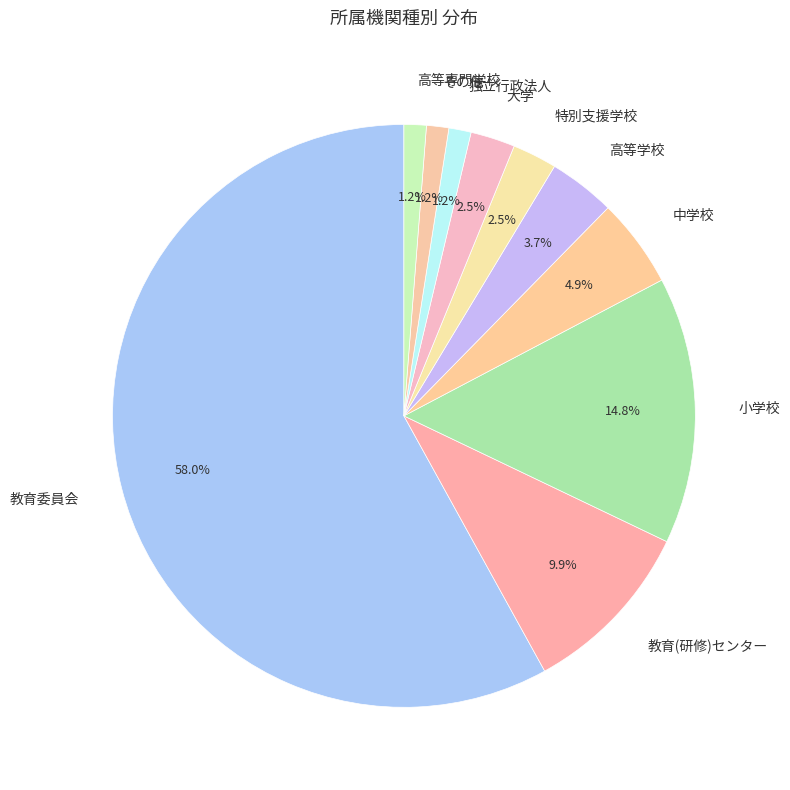

How many slices are in this pie chart?

10